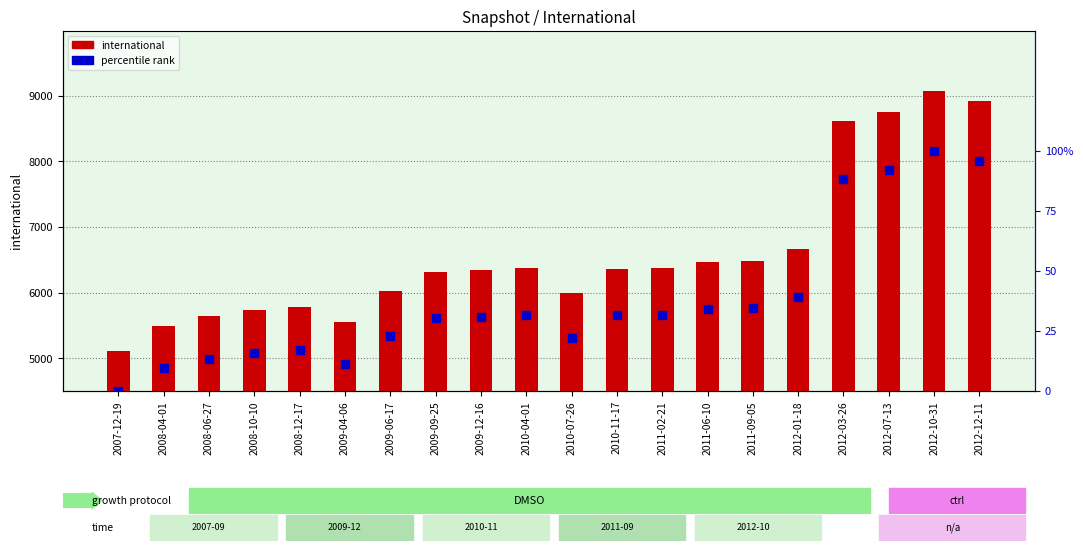

Which series contains the highest Y value?

international